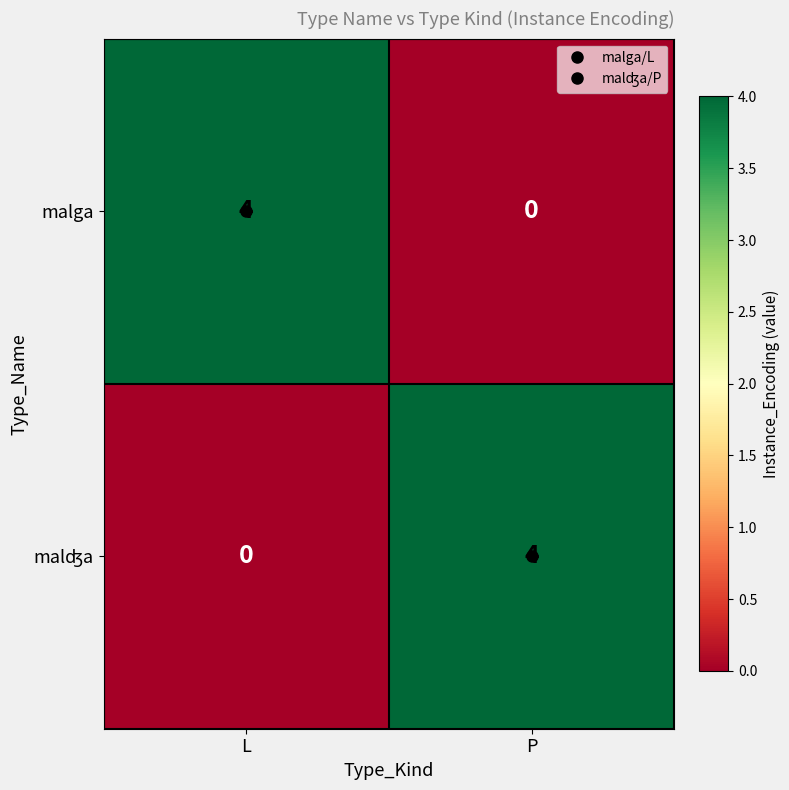

Rank the categories by malga value from lowest to highest.

P, L